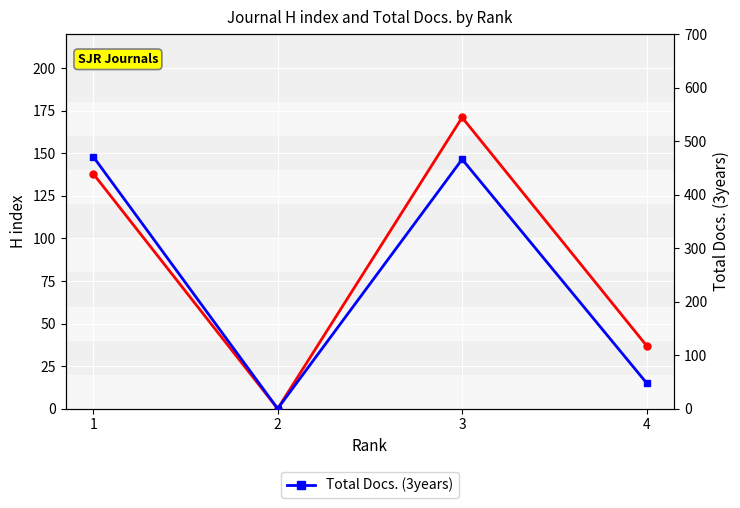

Which series has the largest total across all categories?

Total Docs. (3years)